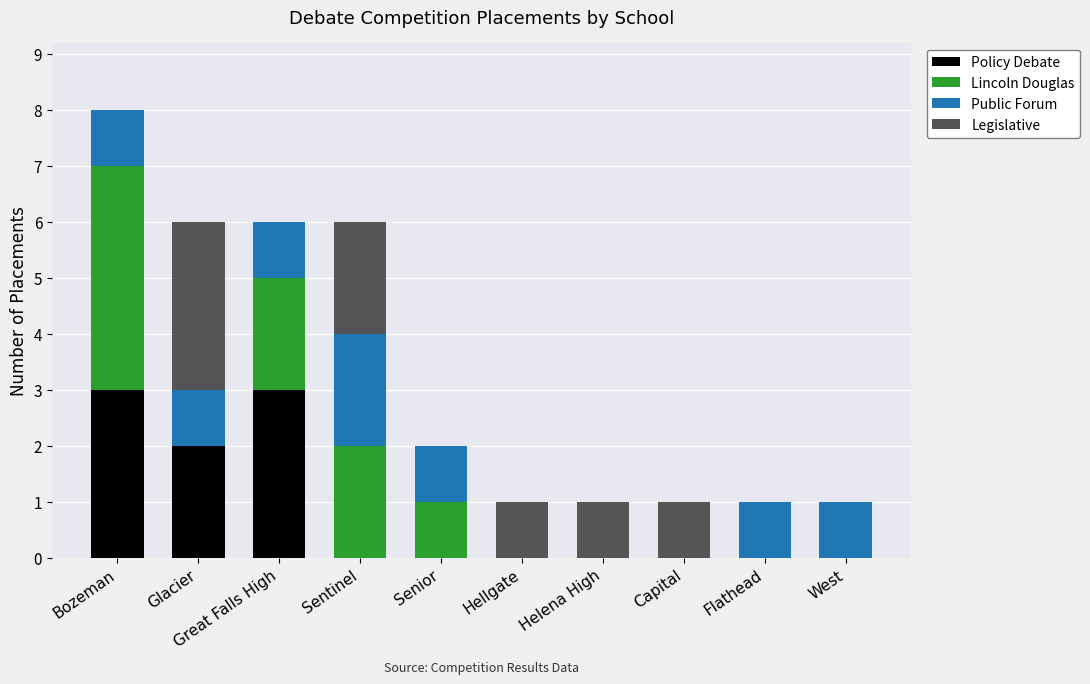

At which category is the sum across all series the highest?

Bozeman